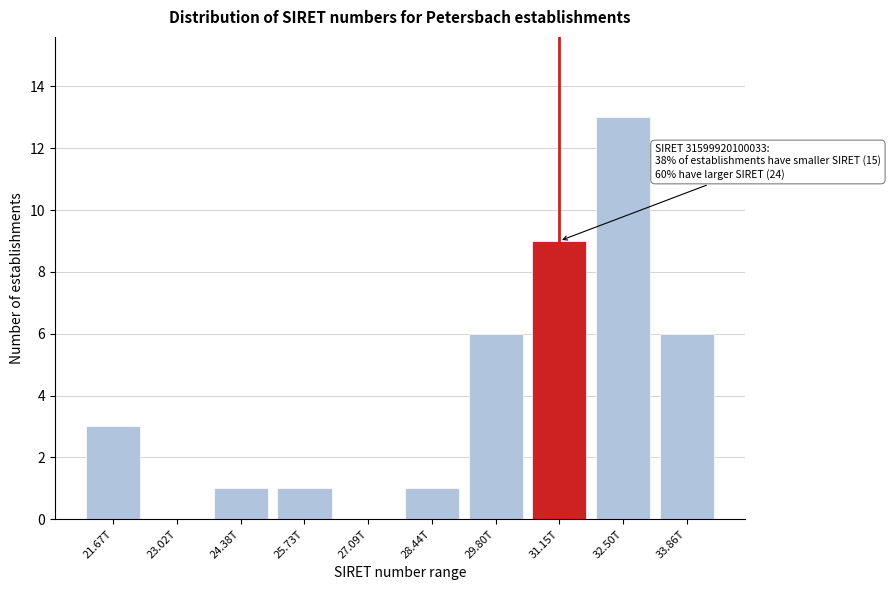

Reading left to right, extract all data points from this chart.

21.67T=3	23.02T=0	24.38T=1	25.73T=1	27.09T=0	28.44T=1	29.80T=6	31.15T=9	32.50T=13	33.86T=6